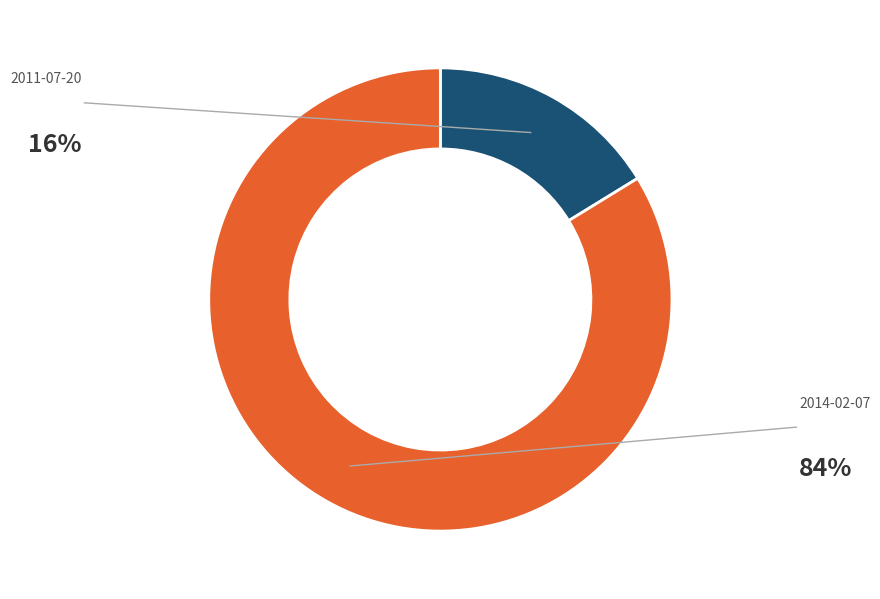

What percentage do 2011-07-20 and 2014-02-07 together represent?

100.0%